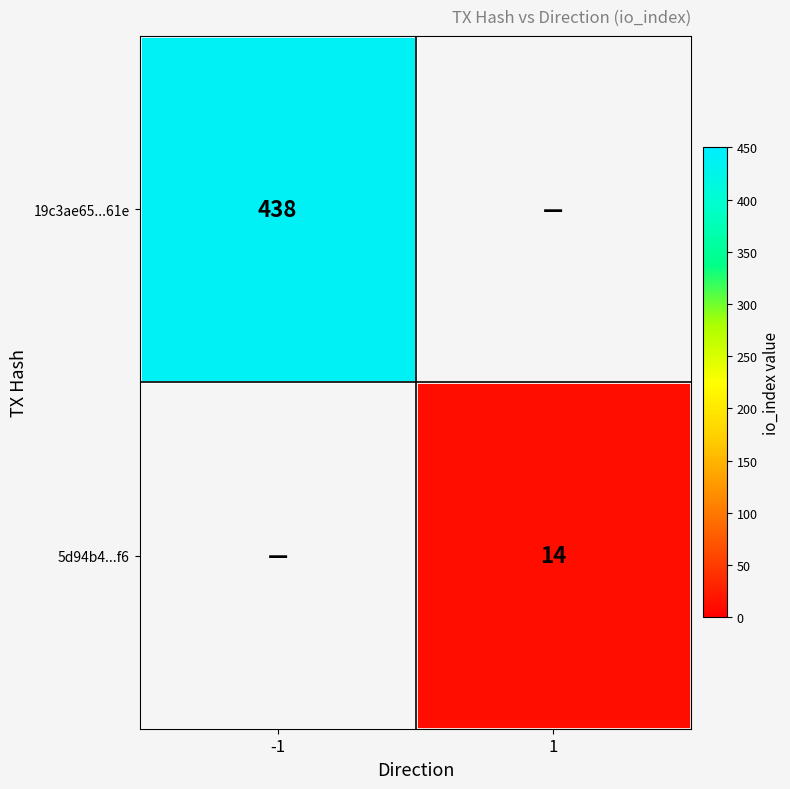

Is it true that 19c3ae65...61e equals 116 at -1?

False